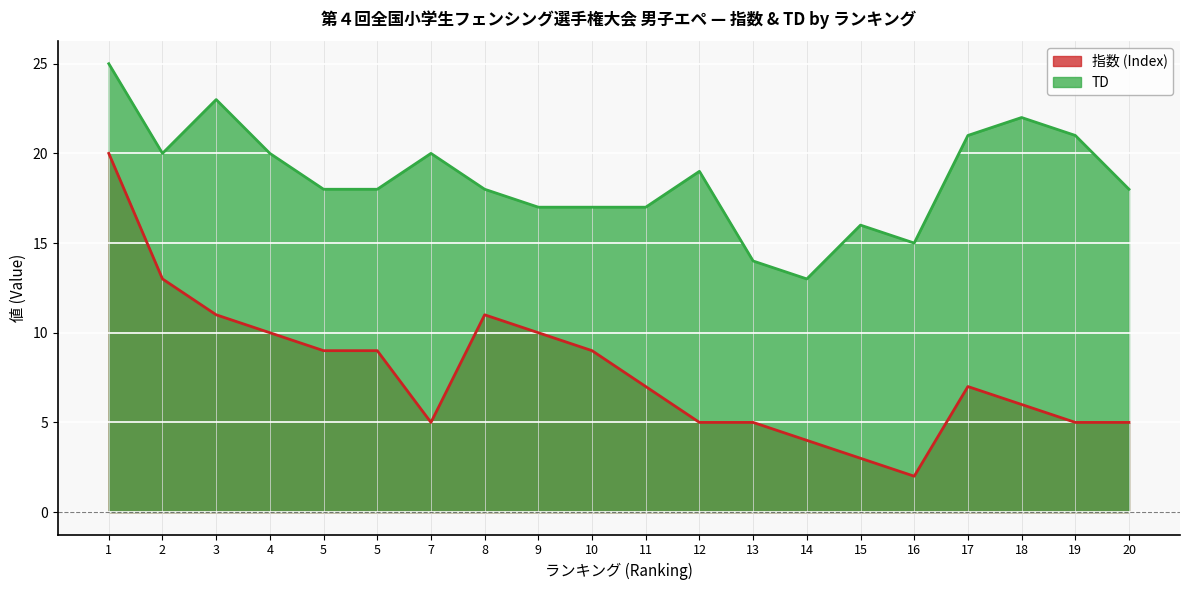

True or false: 指数 (Index) and TD intersect in this chart.

False